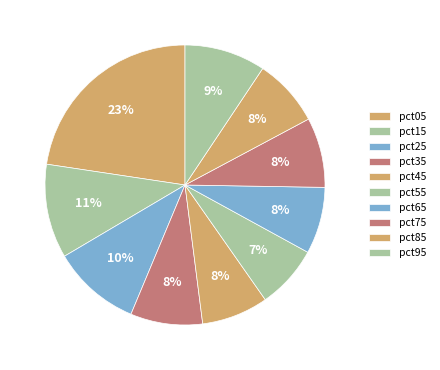

Count the number of slices in the pie.

10